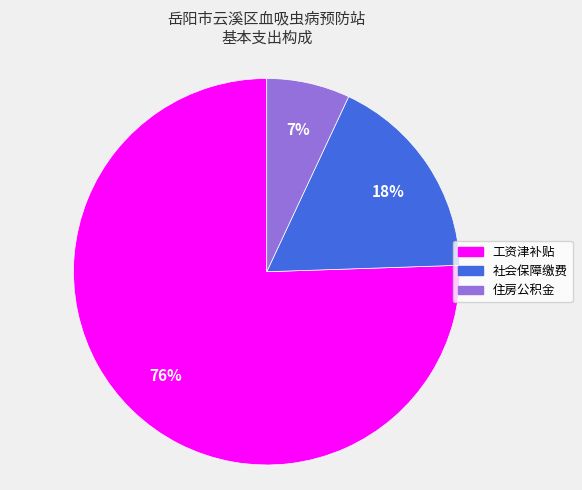

What is the smallest slice in the pie chart?

住房公积金